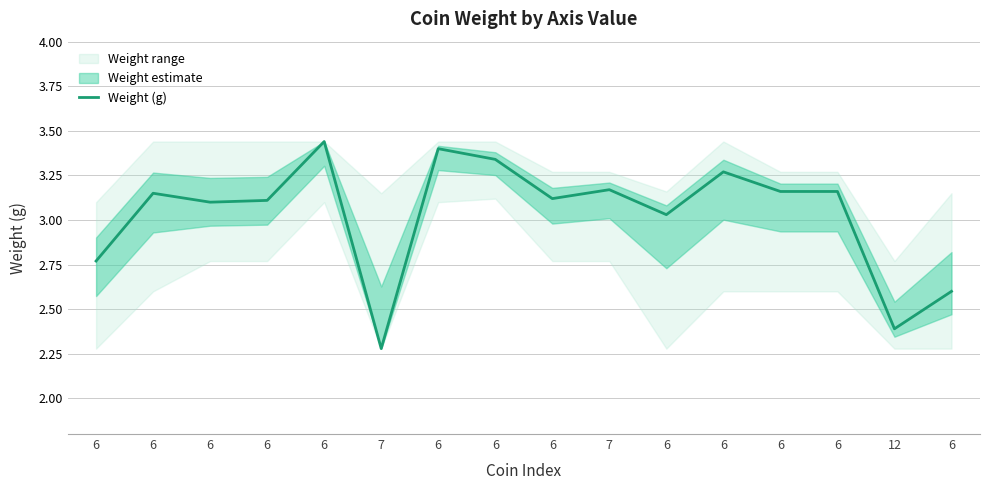

Rank the categories by value from highest to lowest.

6, 6, 6, 6, 7, 6, 6, 6, 6, 6, 6, 6, 6, 6, 12, 7